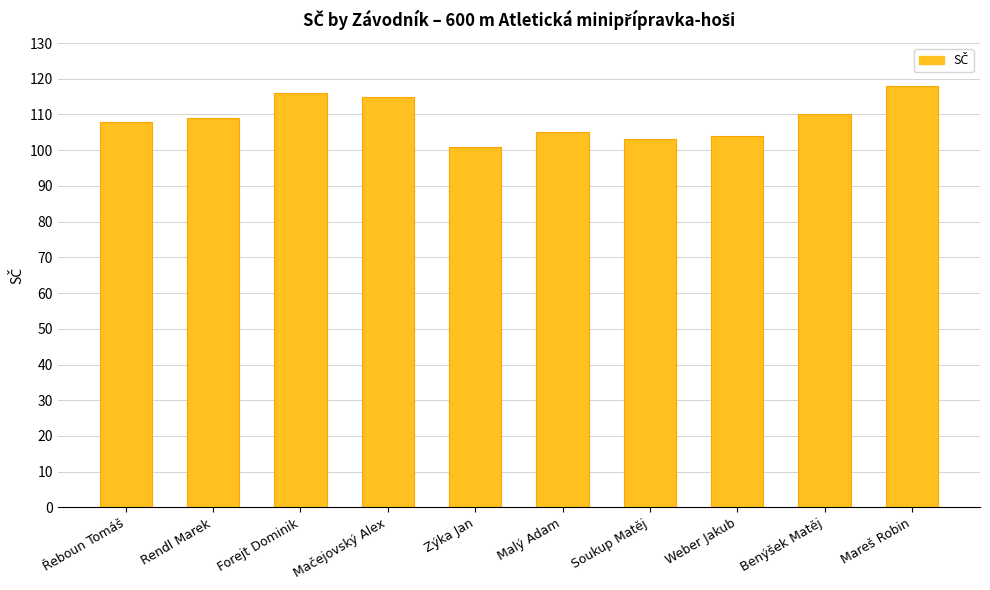

What is the maximum value shown in the chart?

118